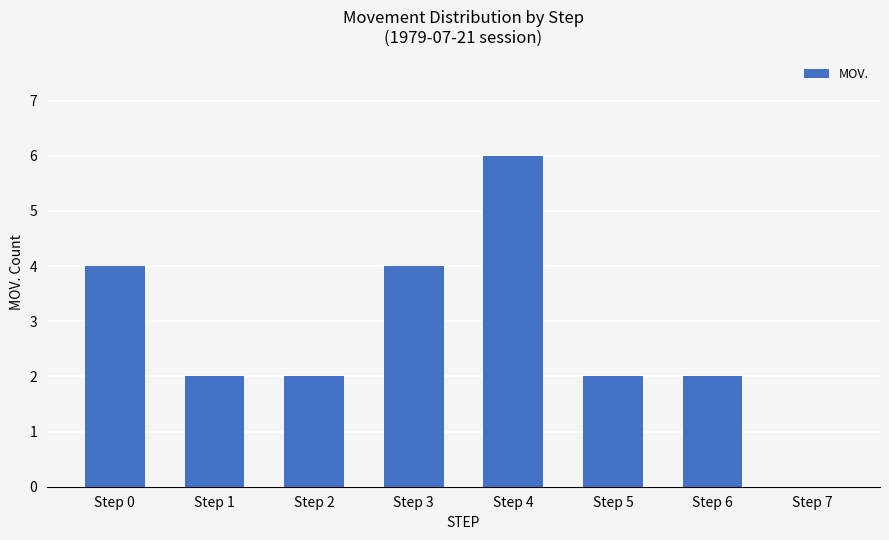

Reading left to right, list all the values displayed in this chart.

Step 0=4	Step 1=2	Step 2=2	Step 3=4	Step 4=6	Step 5=2	Step 6=2	Step 7=0